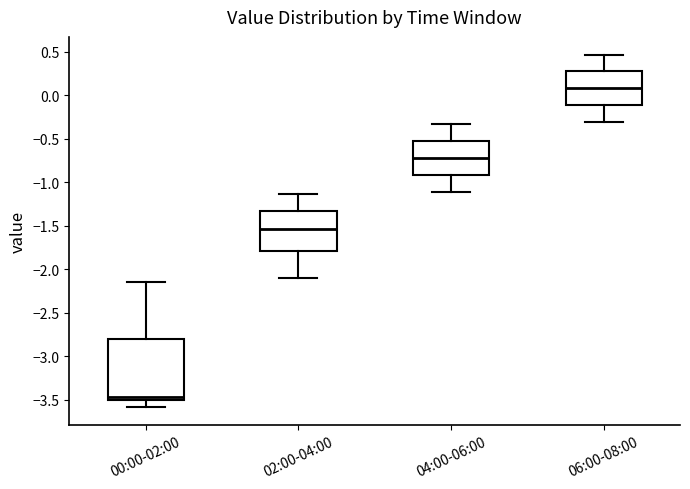

Which box is the tallest, from its lower edge to its upper edge?

00:00-02:00